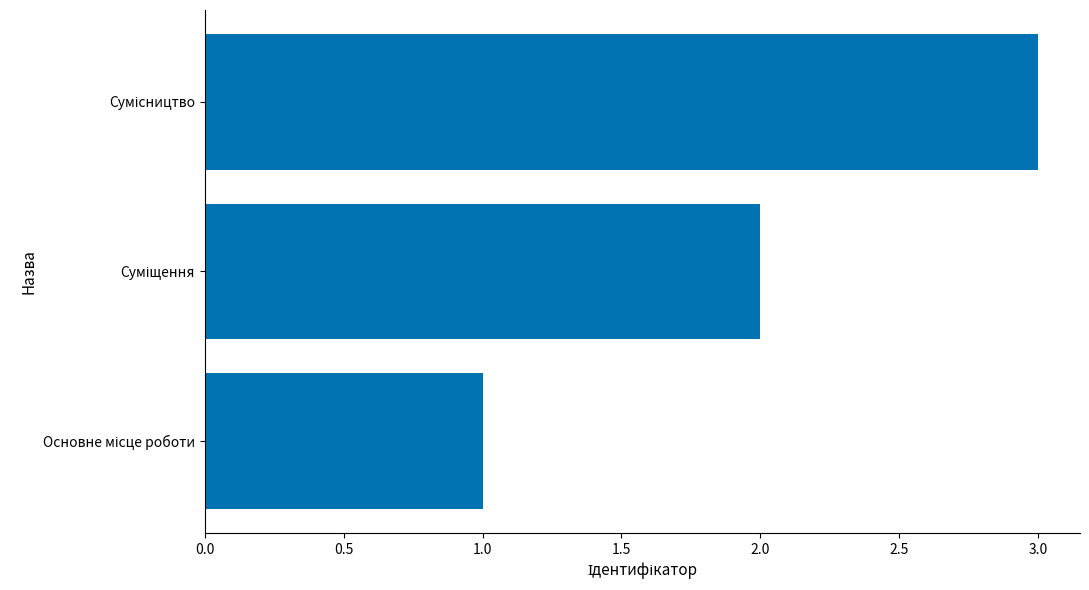

What is the sum of all values?

6